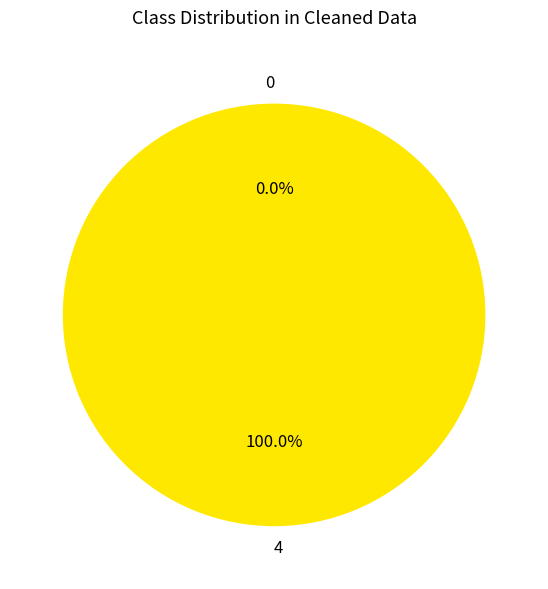

Is it true that 4 is 100% of the pie?

True